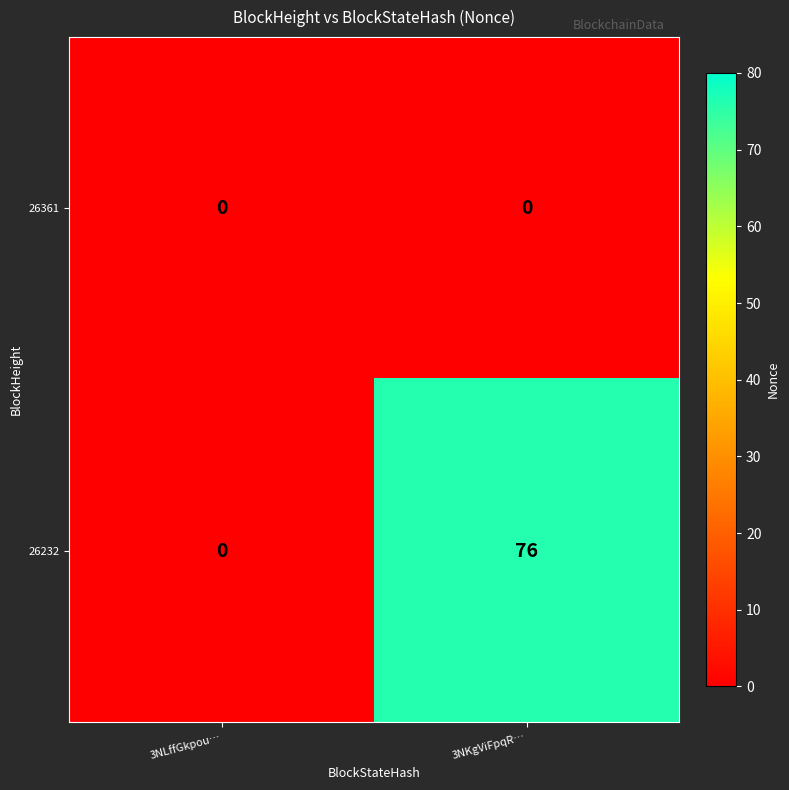

List the series in order of their overall mean, lowest first.

26361, 26232